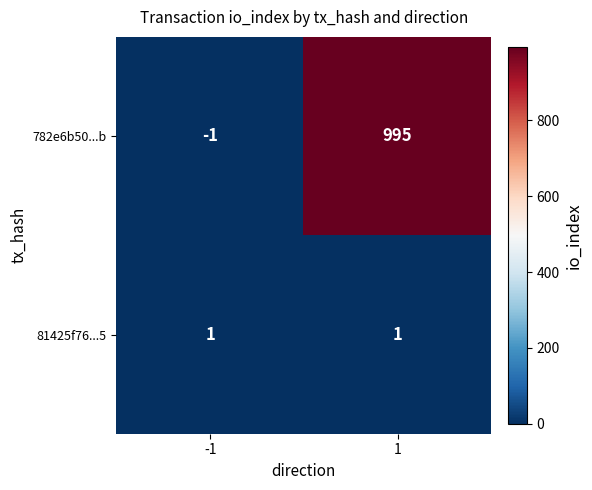

What is the total value across all series at 1?

996